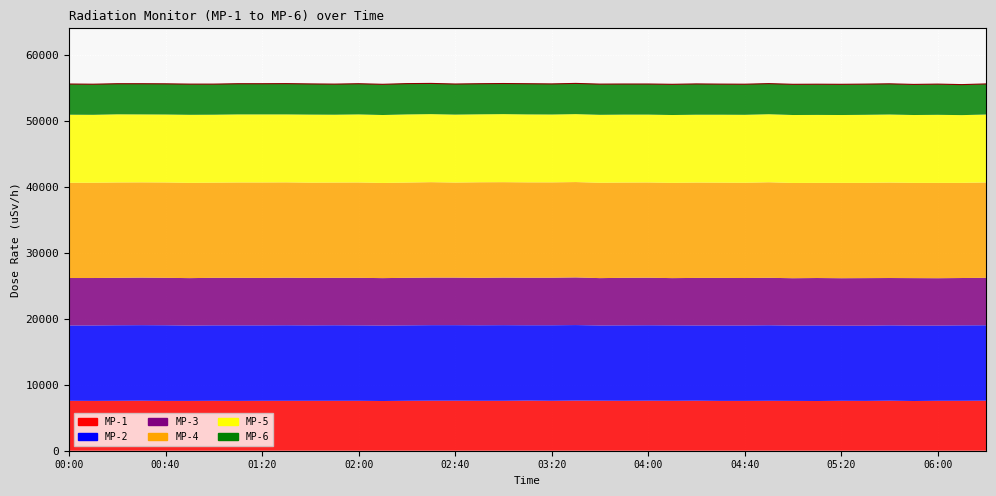

Where is the first local minimum?

00:40